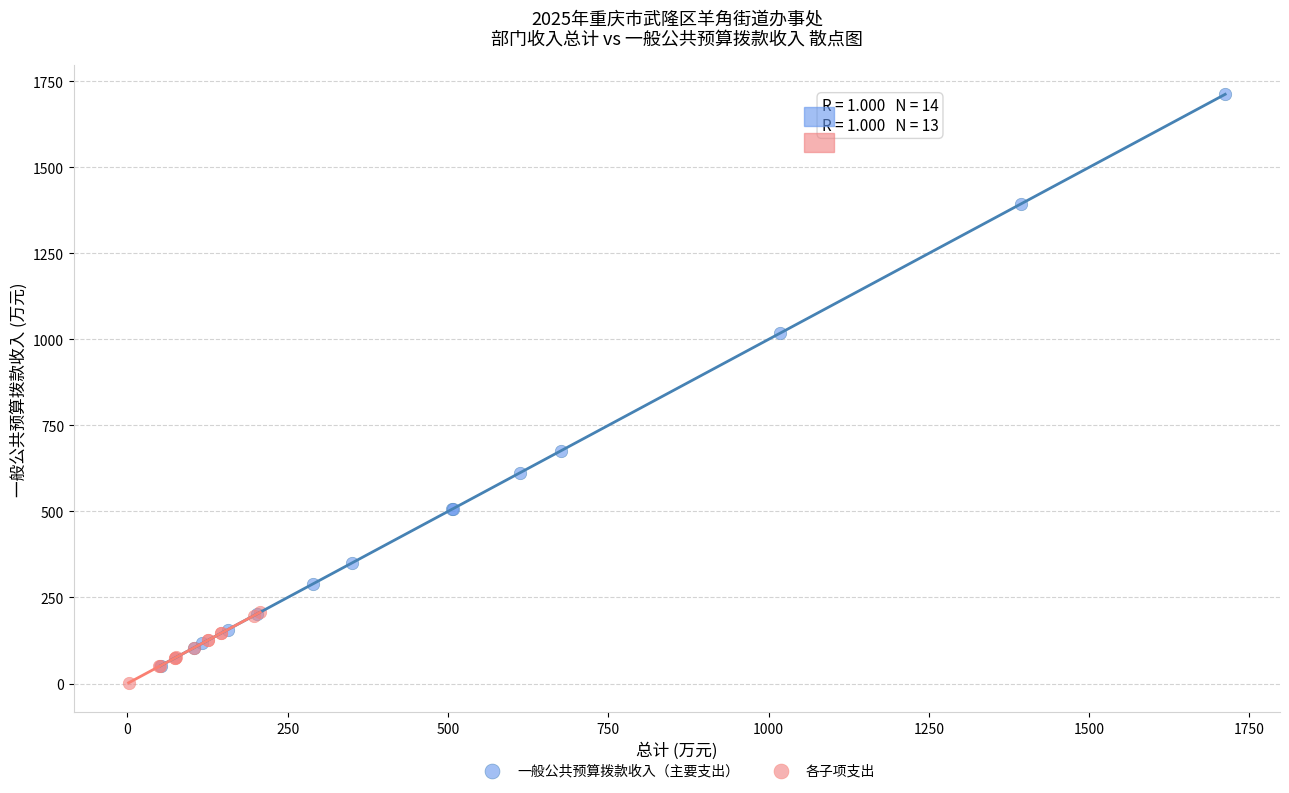

What are all the series names shown in the legend?

一般公共预算拨款收入（主要支出）, 各子项支出